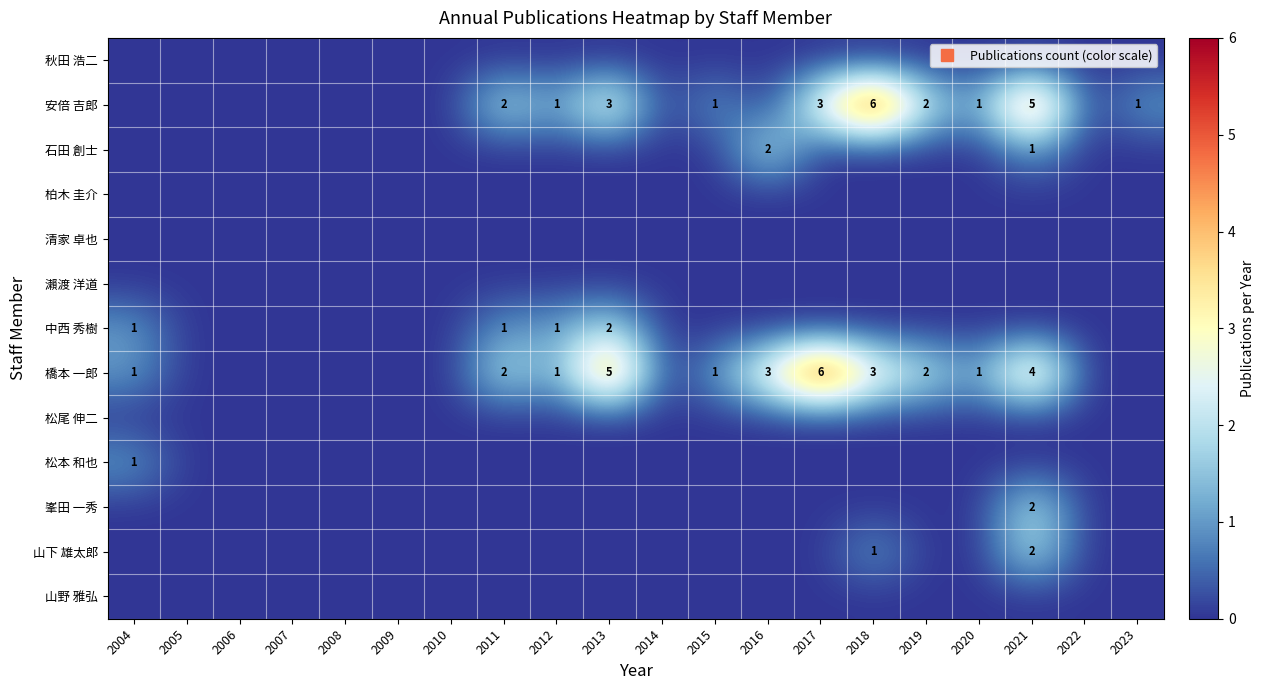

How many data points in 石田 創士 are above 0?

2